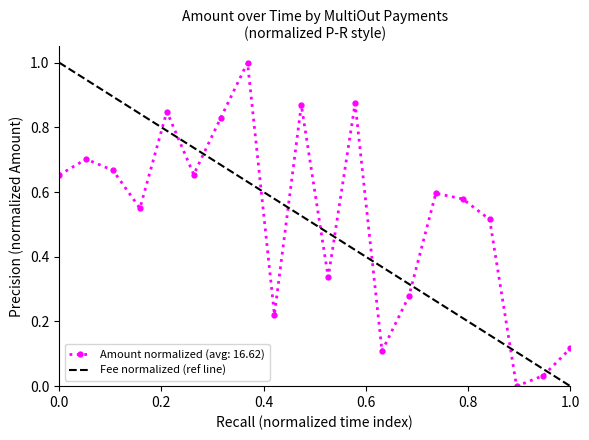

What is the highest value of the Amount normalized (avg: 16.62) series?

1.0